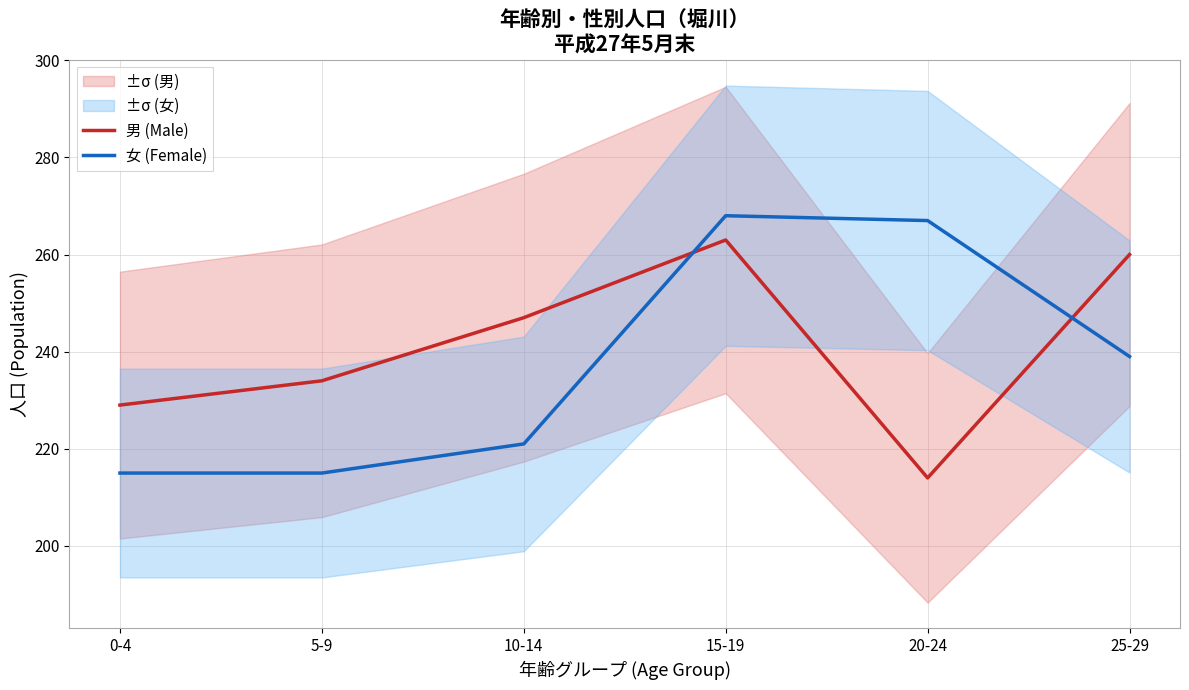

What is the total value across all series at 10-14?

468